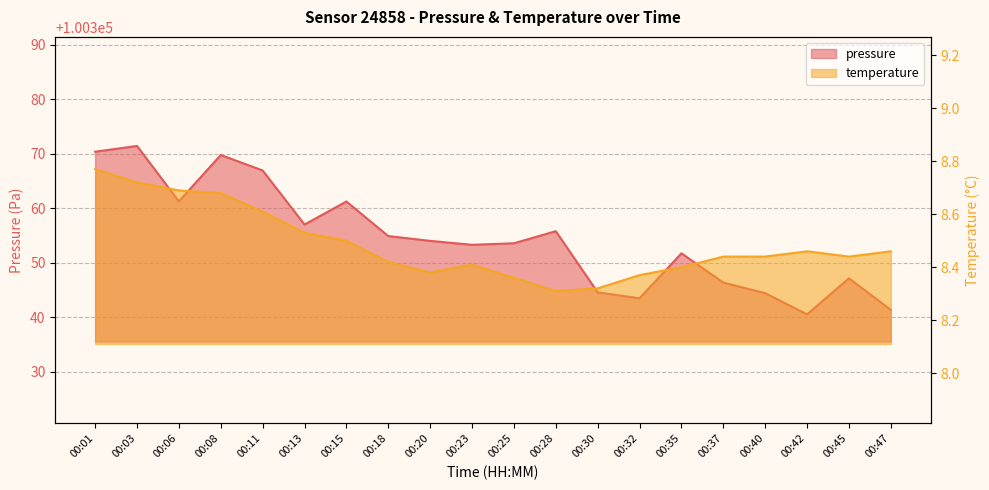

What is the value of the pressure point at the 9th from the left?

100354.0